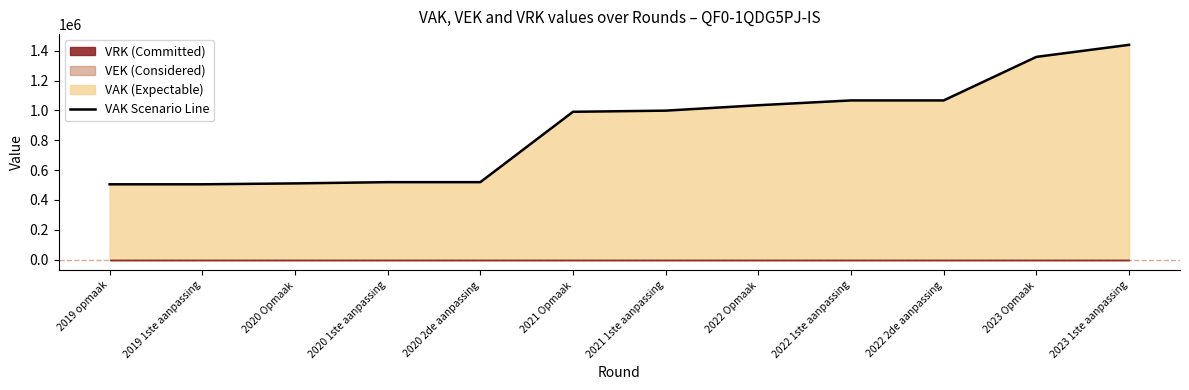

Reading left to right, transcribe all the data shown in this chart.

504879	504879	510873	519264	519264	991259	998937	1035239	1067512	1067512	1359587	1440320